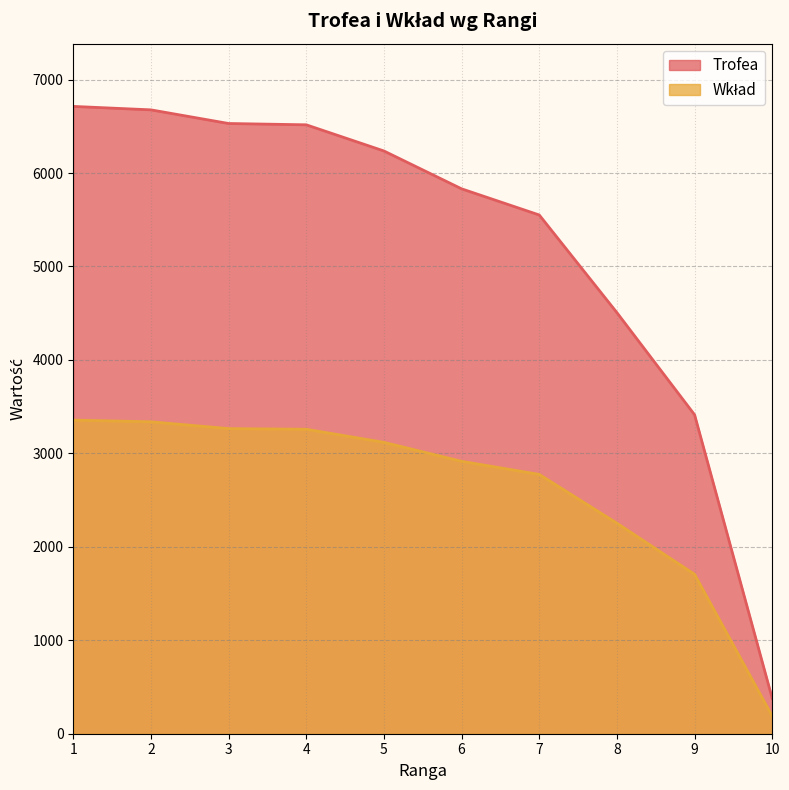

At how many categories does at least one series exceed 2112?

9